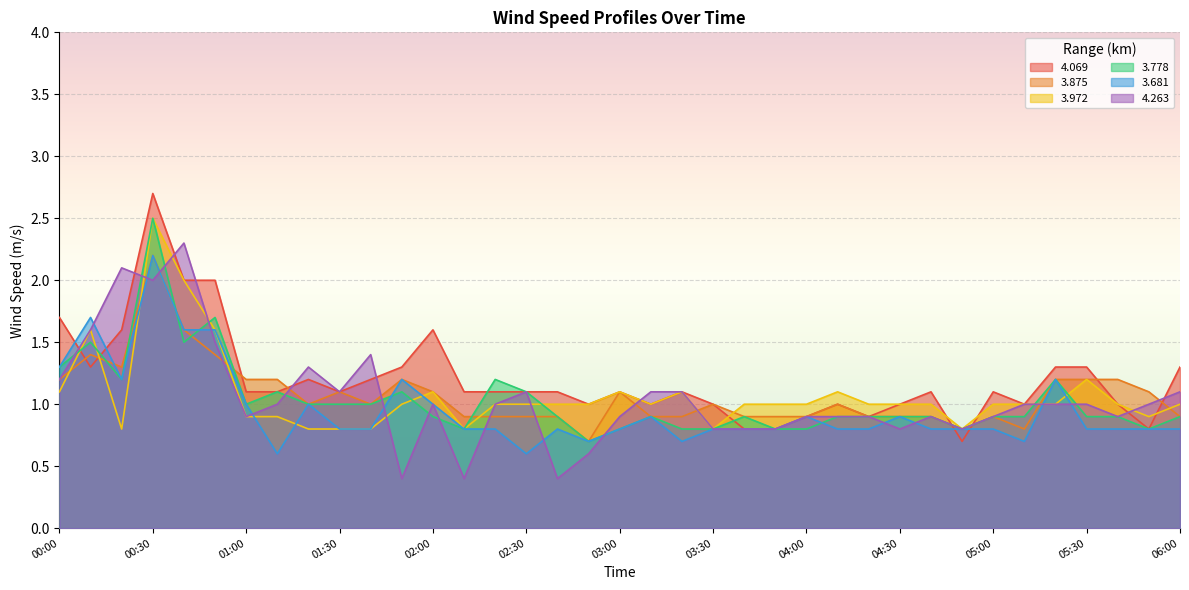

How many lines are shown in the chart?

6